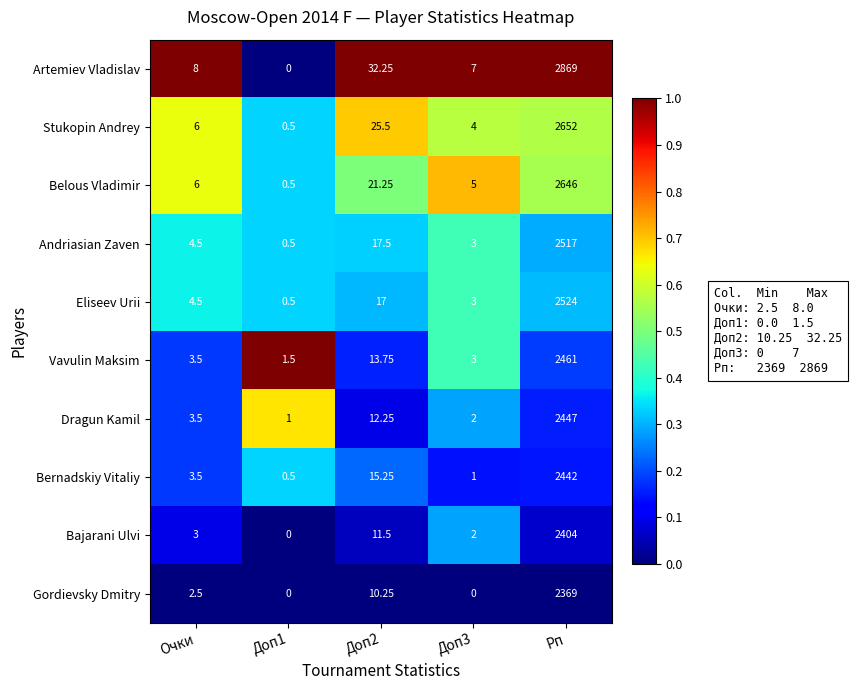

Which series has the largest total across all categories?

Artemiev Vladislav